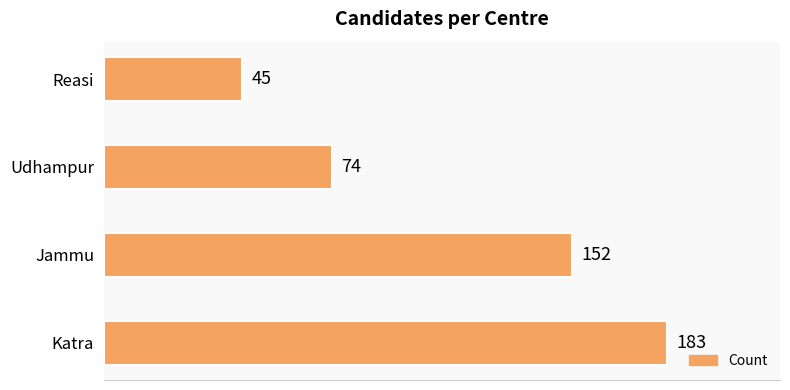

Rank the categories by value from lowest to highest.

Reasi, Udhampur, Jammu, Katra